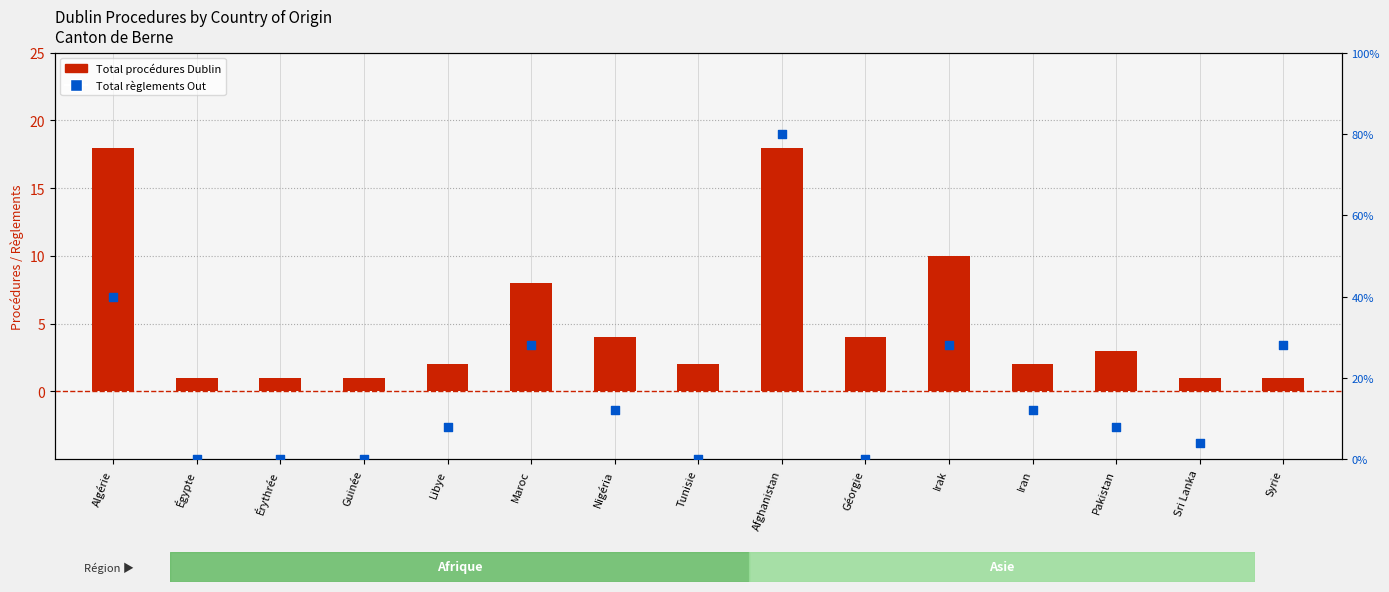

At how many categories does at least one series exceed 2?

9